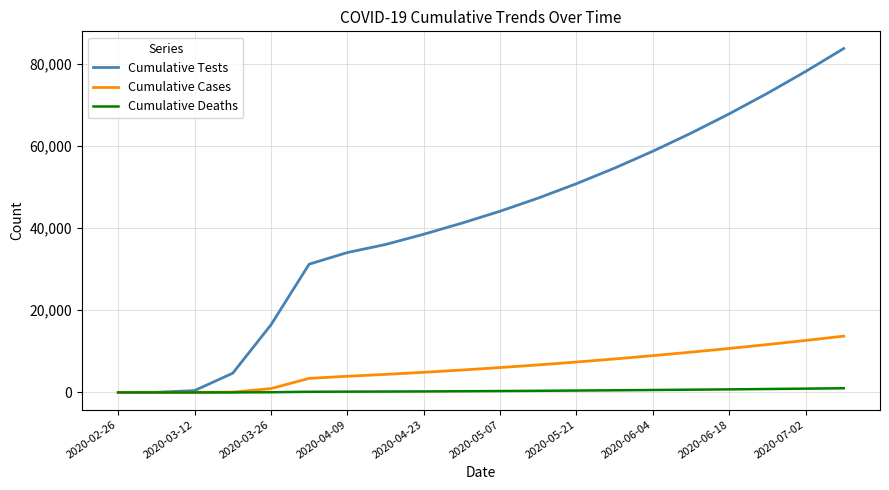

Rank the series by their maximum value, from highest to lowest.

Cumulative Tests, Cumulative Cases, Cumulative Deaths